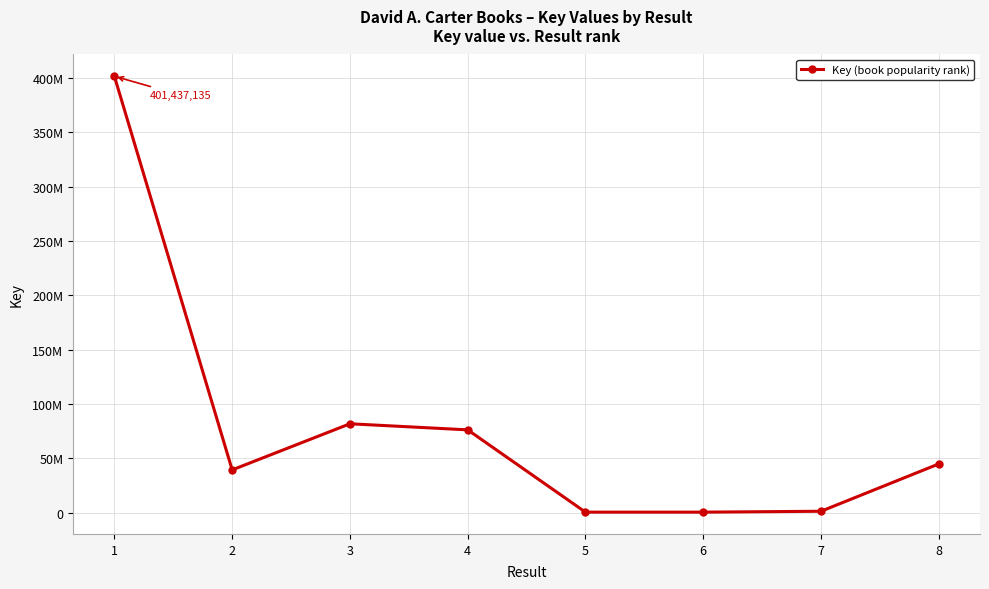

Between 3 and 8, which is larger?

3